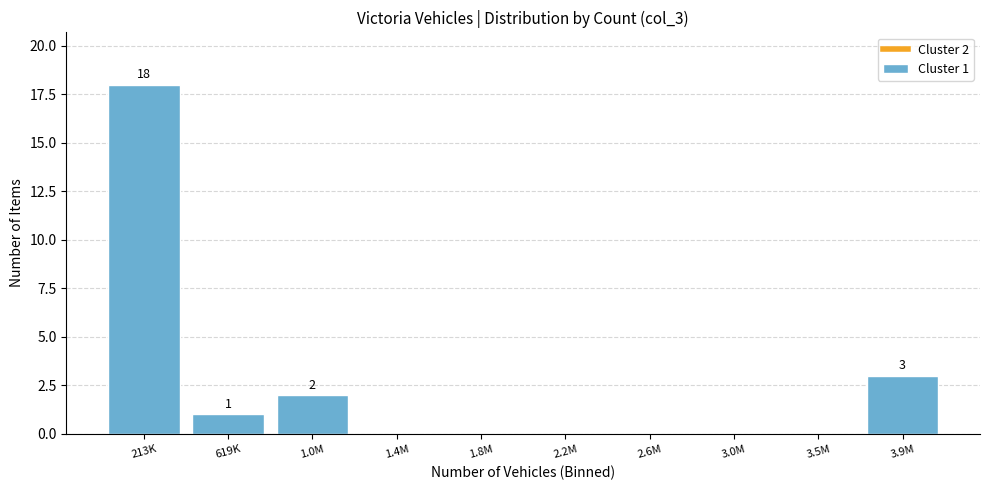

Reading left to right, extract all data points from this chart.

213K=18	619K=1	1.0M=2	1.4M=0	1.8M=0	2.2M=0	2.6M=0	3.0M=0	3.5M=0	3.9M=3